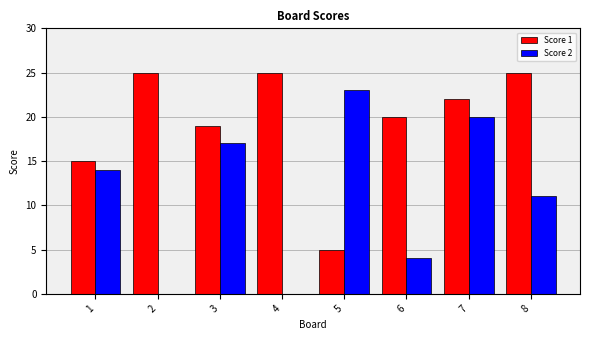

Are the bars grouped side by side (vs. stacked)?

Yes